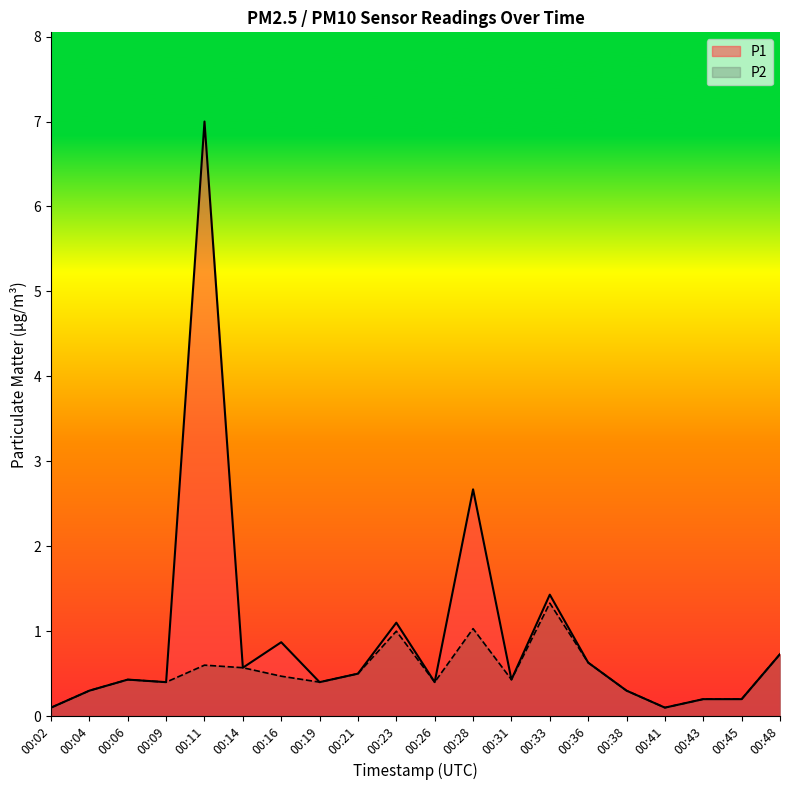

True or false: P1 has a value of 0.5 at 00:21.

True